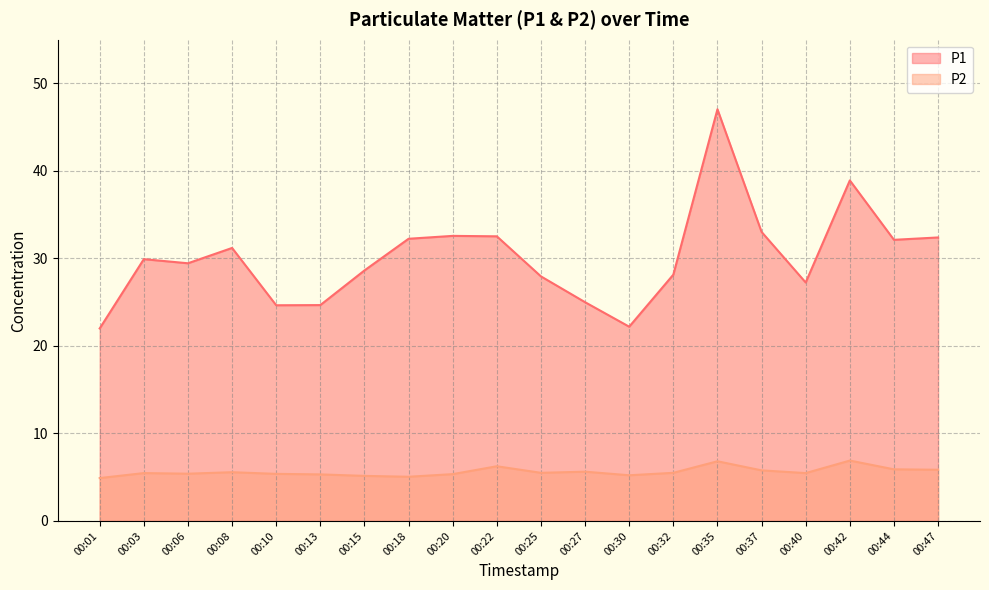

What is the value of the P2 point at the 18th from the left?

6.9